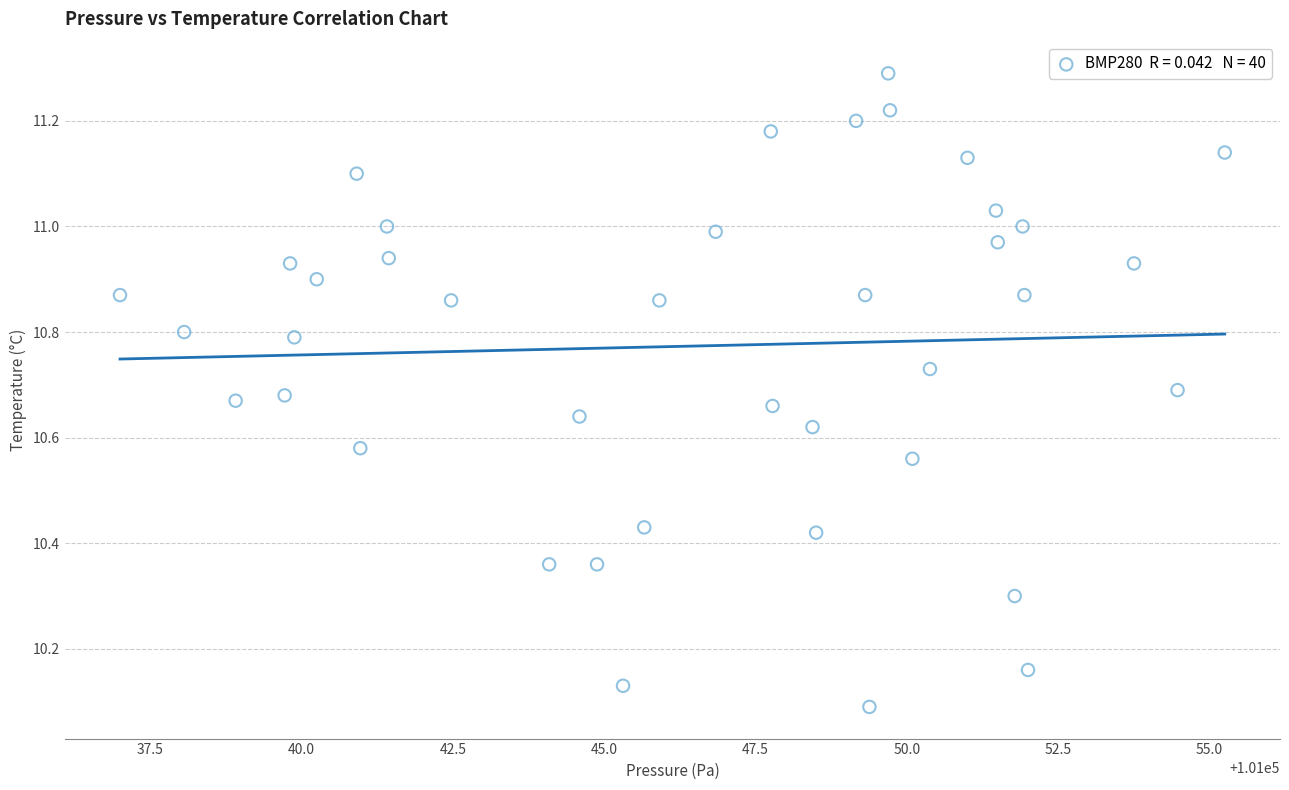

What is the range of Y values (max minus min)?

1.2